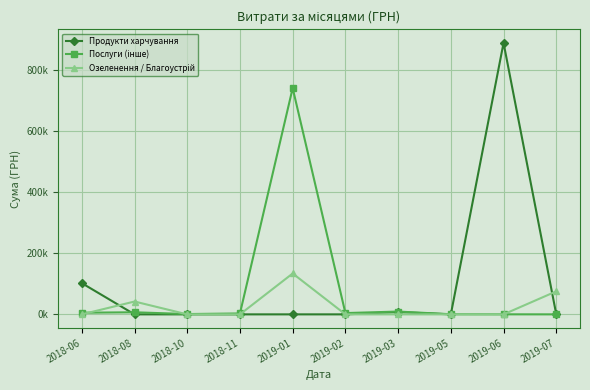

Reading left to right, extract all data points from this chart.

Продукти харчування: 2018-06=102191.0	2018-08=0.0	2018-10=0.0	2018-11=0.0	2019-01=0.0	2019-02=0.0	2019-03=7590.0	2019-05=0.0	2019-06=888351.3	2019-07=0.0
Послуги (інше): 2018-06=5440.7	2018-08=6800.0	2018-10=1005.0	2018-11=2961.0	2019-01=740403.8	2019-02=4214.0	2019-03=9198.9	2019-05=420.0	2019-06=135.5	2019-07=0.0
Озеленення / Благоустрій: 2018-06=0.0	2018-08=42045.4	2018-10=0.0	2018-11=0.0	2019-01=133830.4	2019-02=0.0	2019-03=0.0	2019-05=0.0	2019-06=0.0	2019-07=75363.4